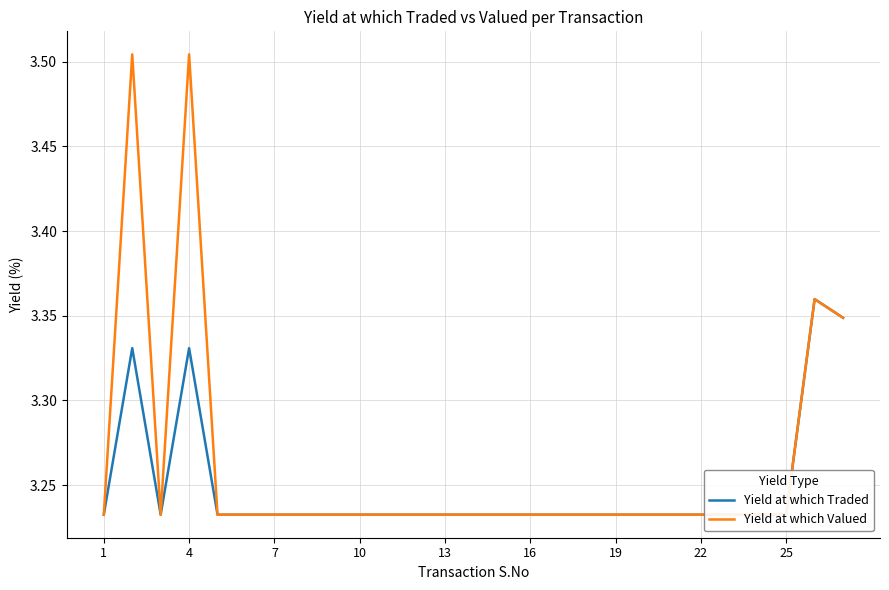

Count the number of data series in this chart.

2